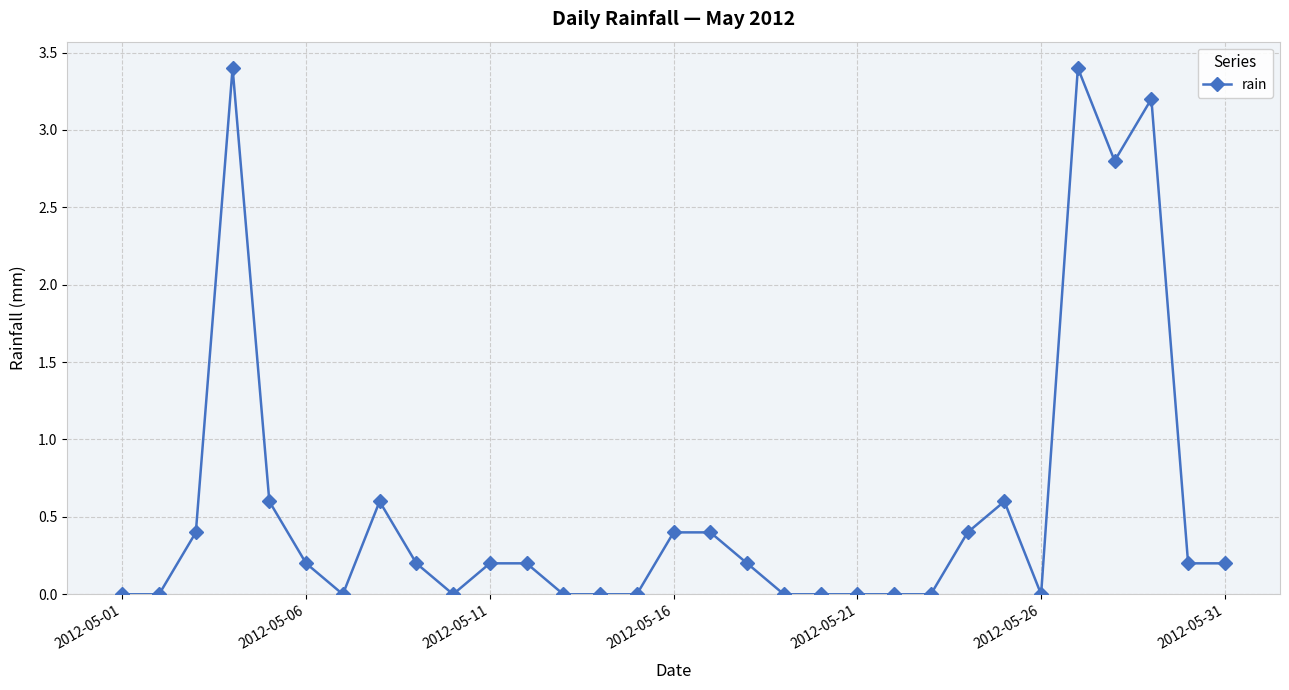

What is the sum of all values?

17.6